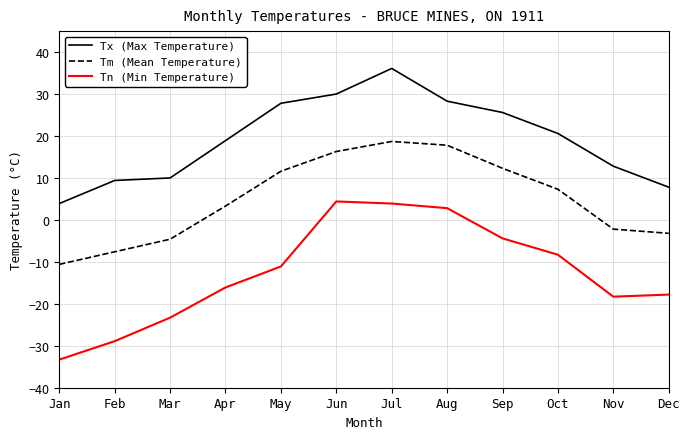

Reading left to right, what are all the values shown in this chart?

Tx (Max Temperature): Jan=3.9	Feb=9.4	Mar=10.0	Apr=18.9	May=27.8	Jun=30.0	Jul=36.1	Aug=28.3	Sep=25.6	Oct=20.6	Nov=12.8	Dec=7.8
Tm (Mean Temperature): Jan=-10.6	Feb=-7.6	Mar=-4.6	Apr=3.3	May=11.6	Jun=16.3	Jul=18.7	Aug=17.8	Sep=12.3	Oct=7.3	Nov=-2.2	Dec=-3.2
Tn (Min Temperature): Jan=-33.3	Feb=-28.9	Mar=-23.3	Apr=-16.1	May=-11.1	Jun=4.4	Jul=3.9	Aug=2.8	Sep=-4.4	Oct=-8.3	Nov=-18.3	Dec=-17.8